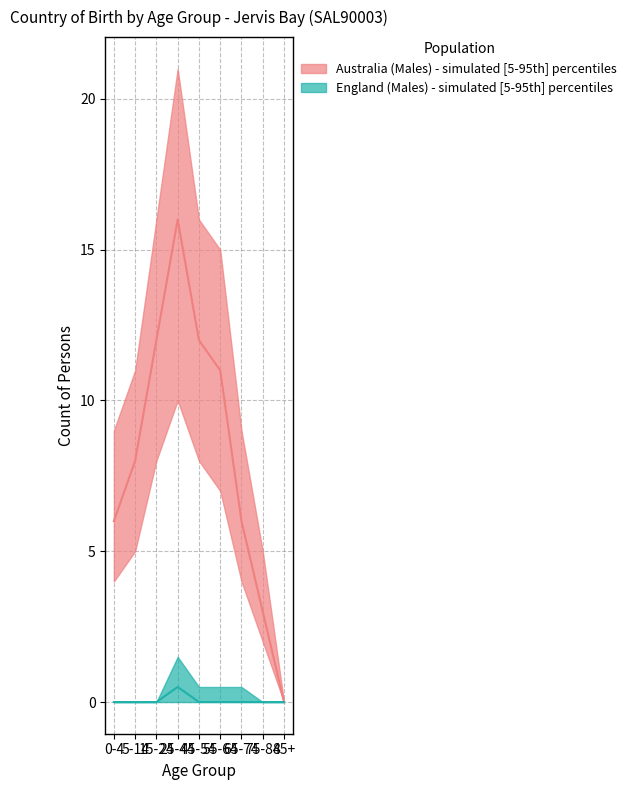

Where is the first local maximum for Australia (Males) - upper?

25-44